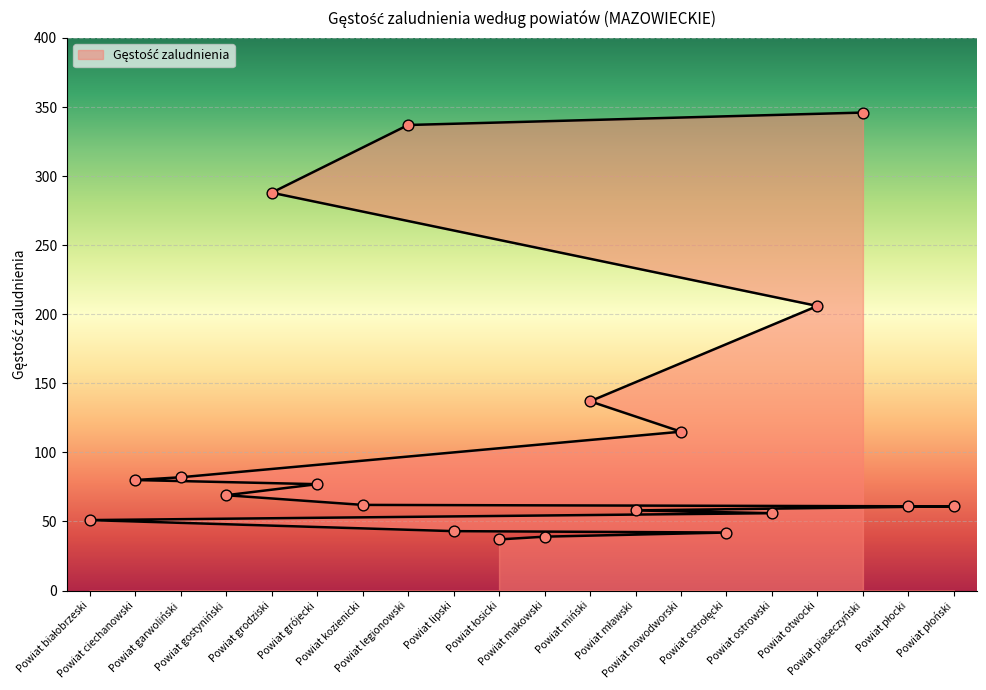

What is the change in value from Powiat legionowski to Powiat otwocki?

-131